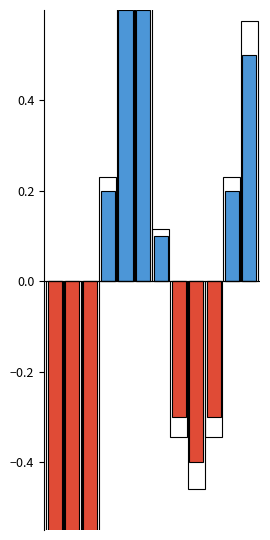

Does the chart contain any negative values?

Yes